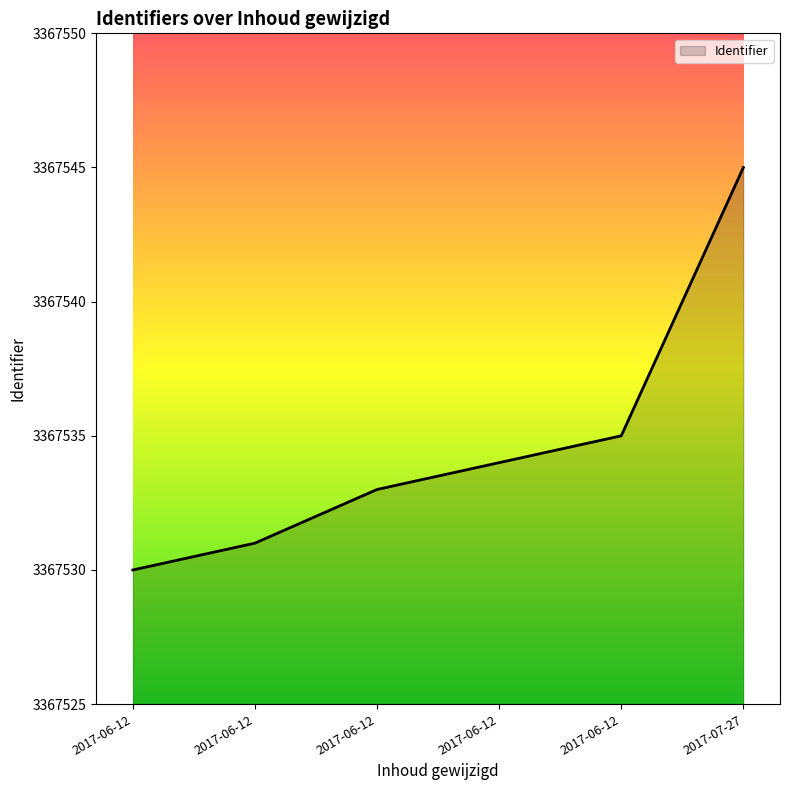

Which label corresponds to the largest value in the chart?

2017-07-27